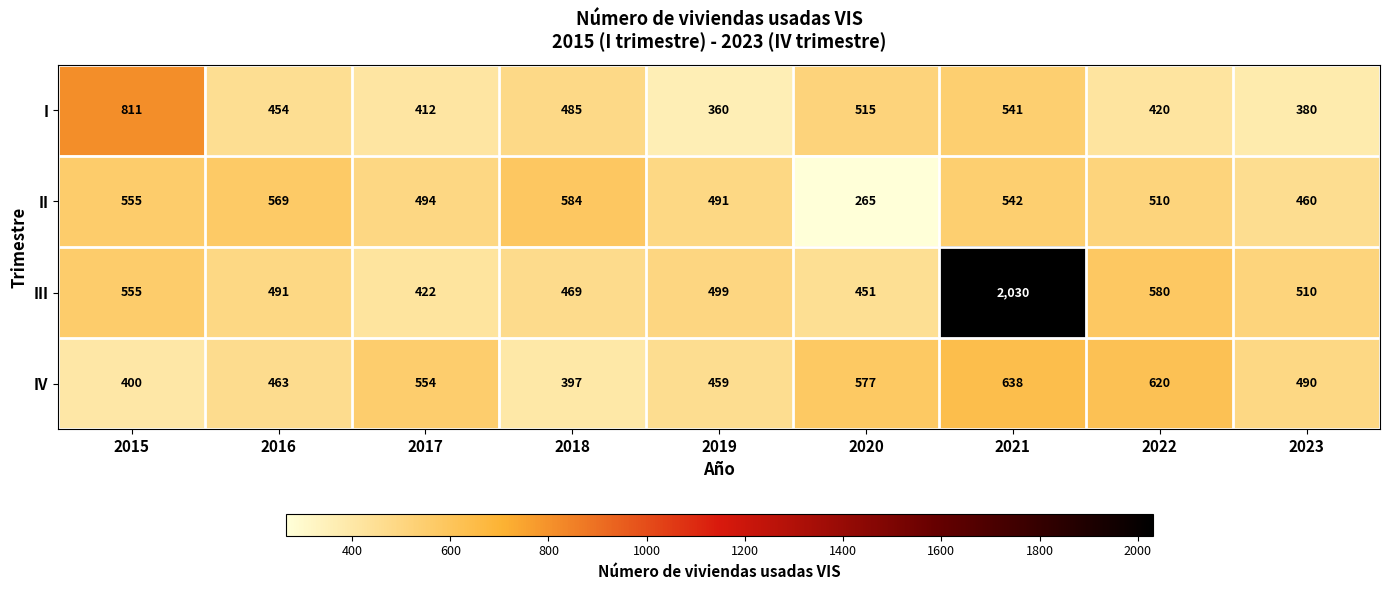

What is the sum of the II values at 2021 and 2015?

1097